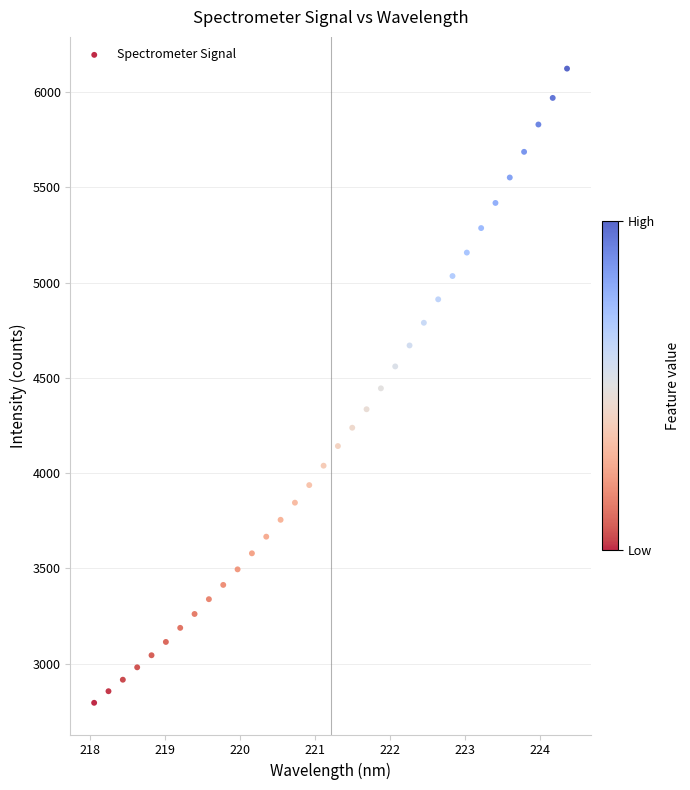

What is the range of Y values (max minus min)?

3329.1